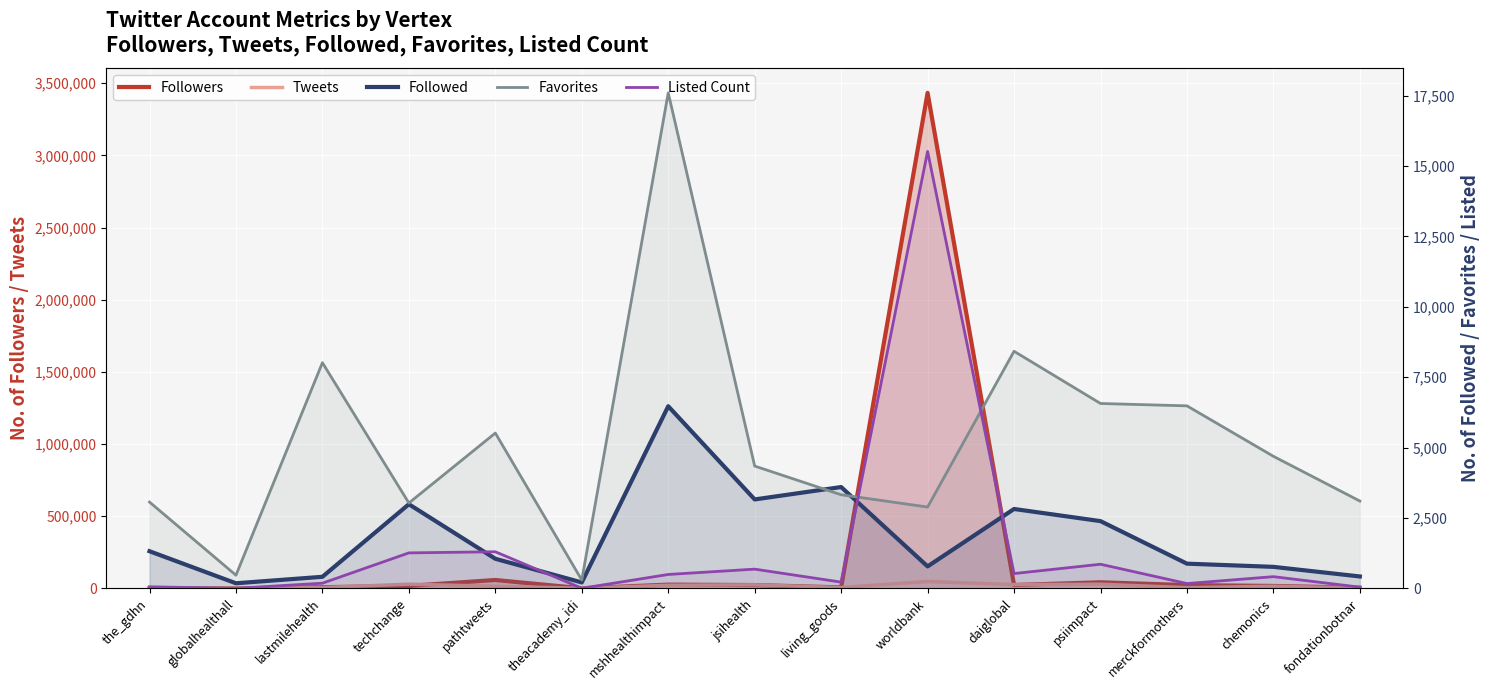

List the labels in order of Listed Count value, largest first.

worldbank, pathtweets, techchange, psiimpact, jsihealth, daiglobal, mshhealthimpact, chemonics, living_goods, lastmilehealth, merckformothers, the_gdhn, fondationbotnar, theacademy_idi, globalhealthall